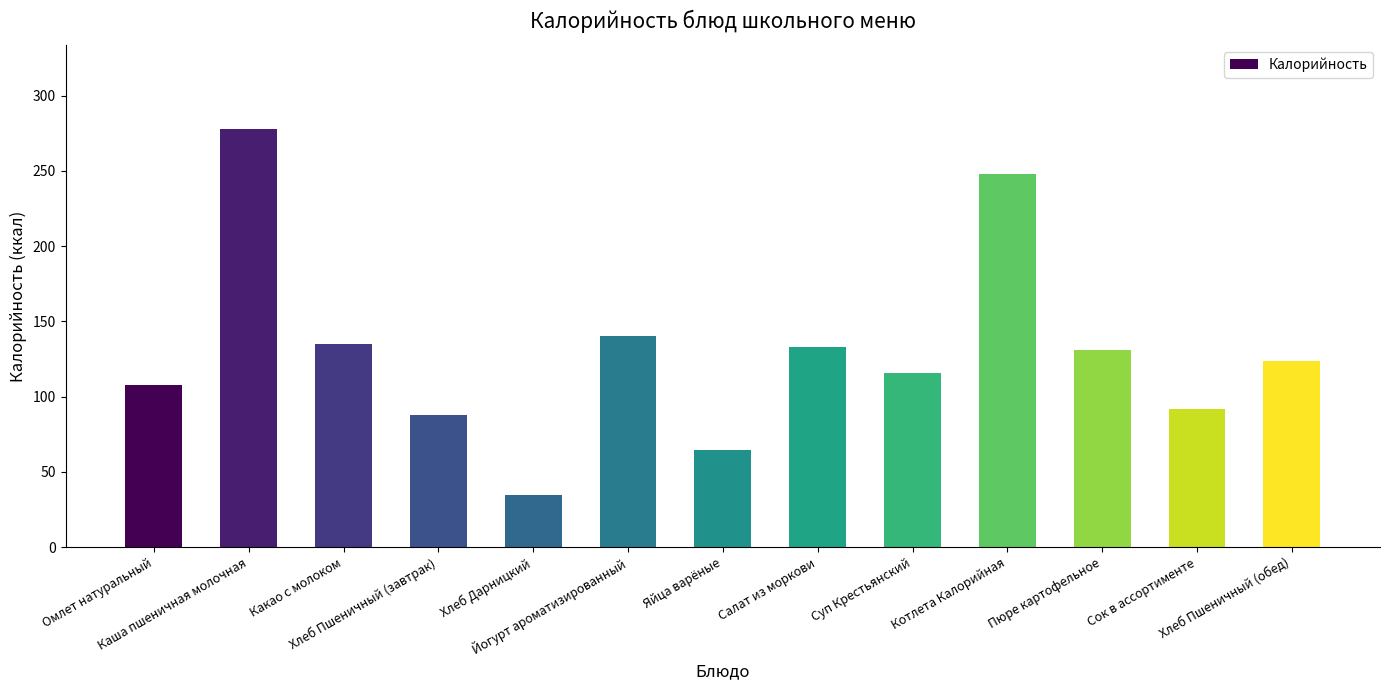

At which category does the chart reach its minimum across all series?

Хлеб Дарницкий